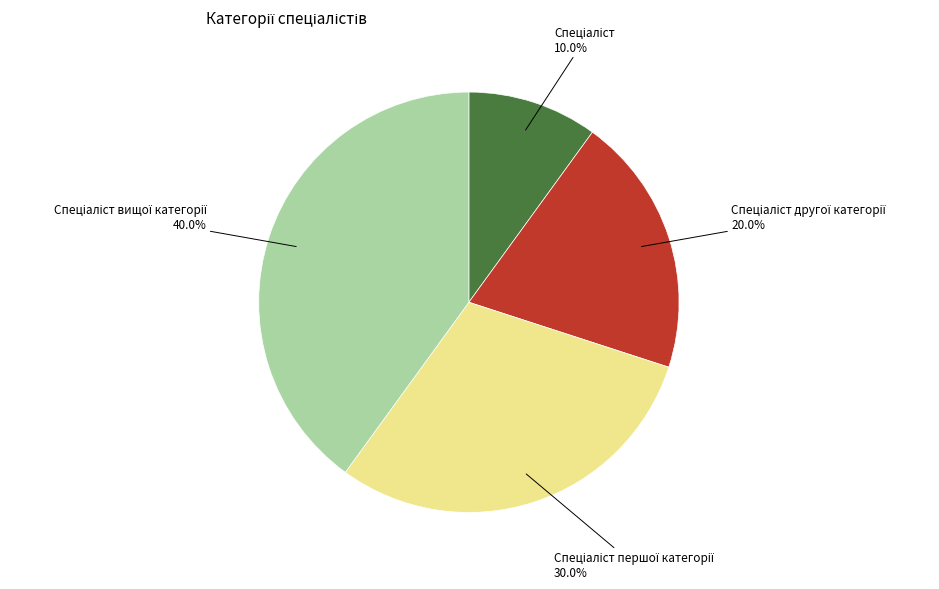

Is there any slice that represents more than half of the pie?

No